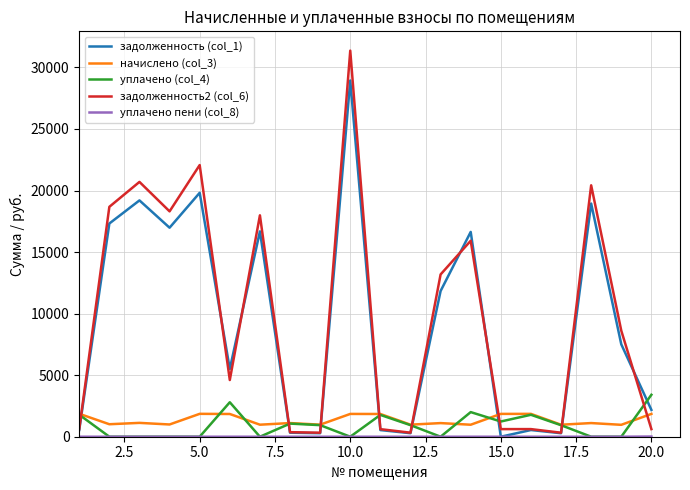

What is the difference between the maximum and minimum values in the задолженность (col_1) series?

28938.7